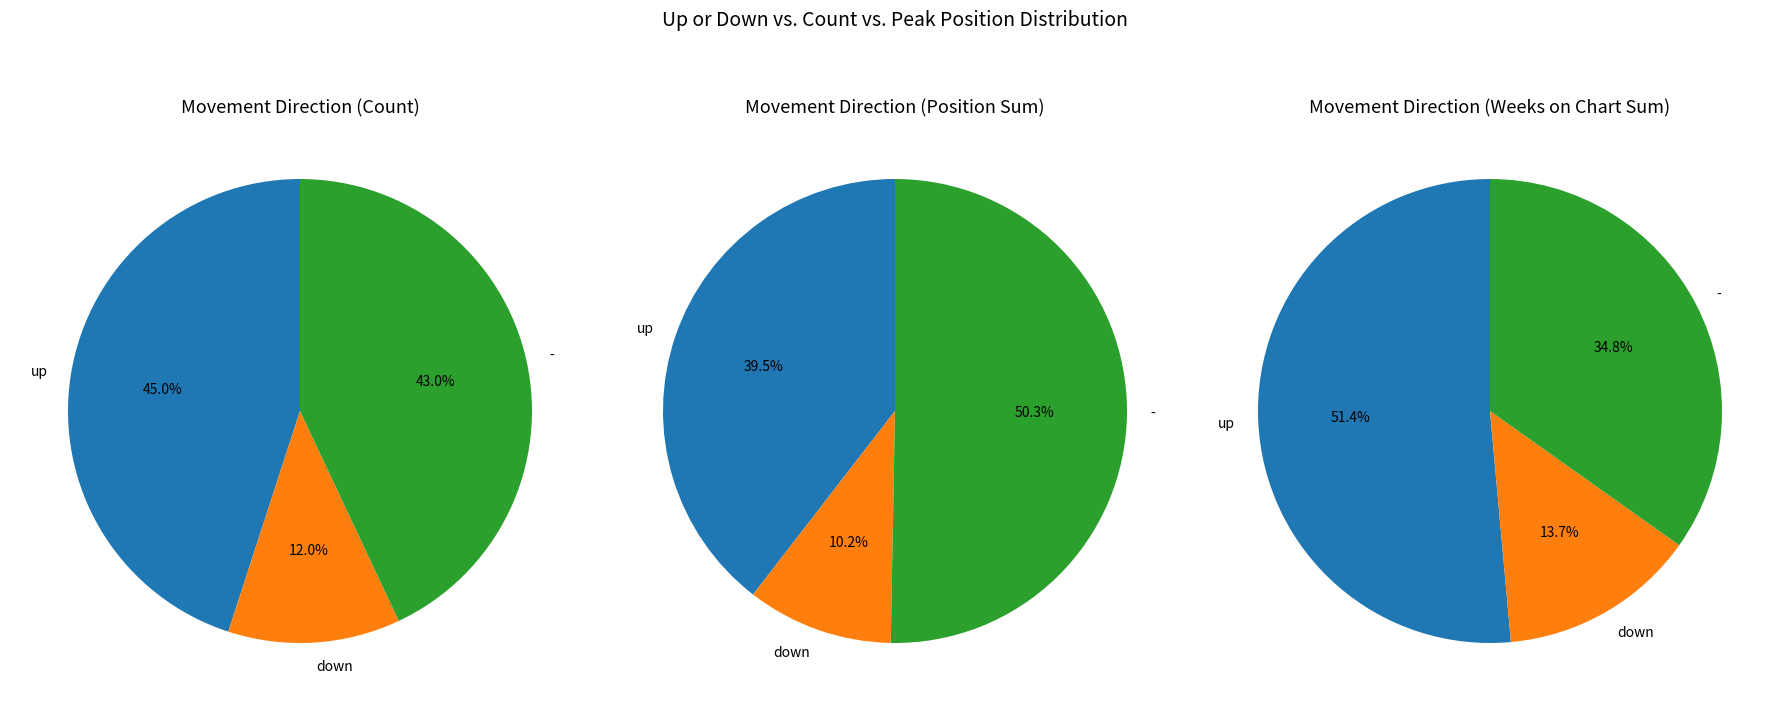

Does - account for over 50% of the chart?

No